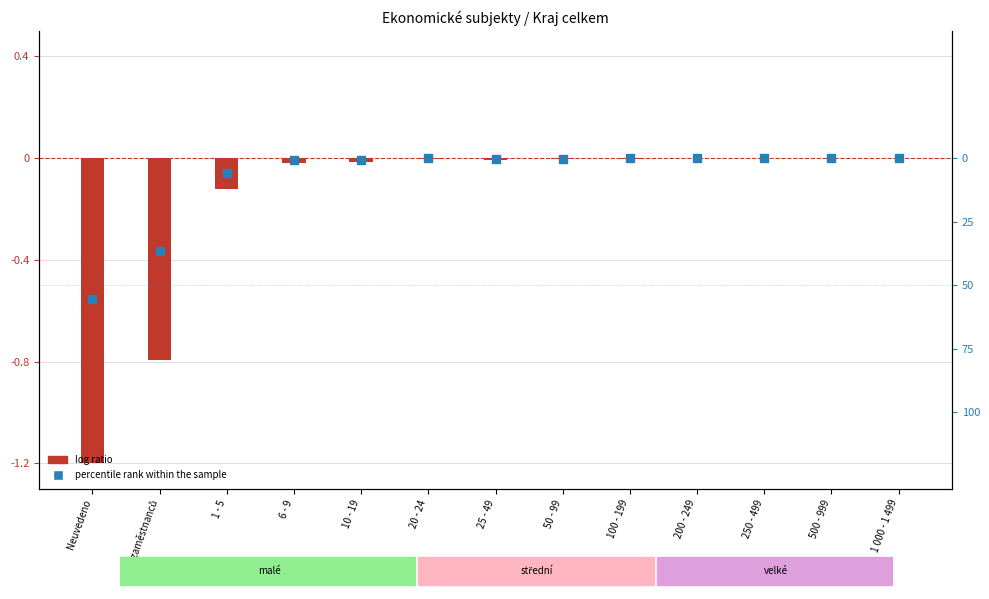

Which series contains the highest Y value?

percentile rank within the sample